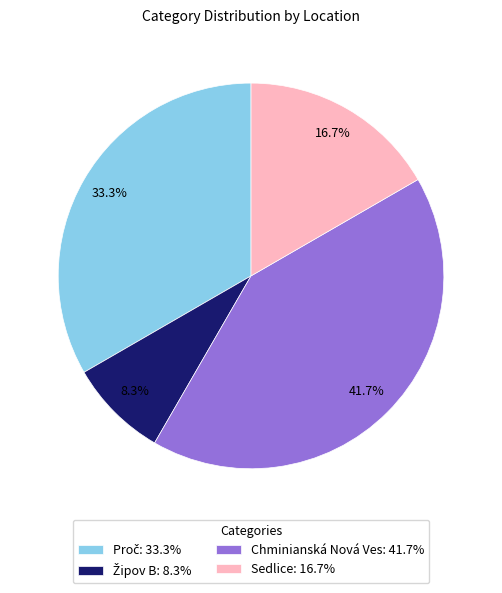

How much of the chart is everything except Chminianská Nová Ves: 41.7%?

58.3%